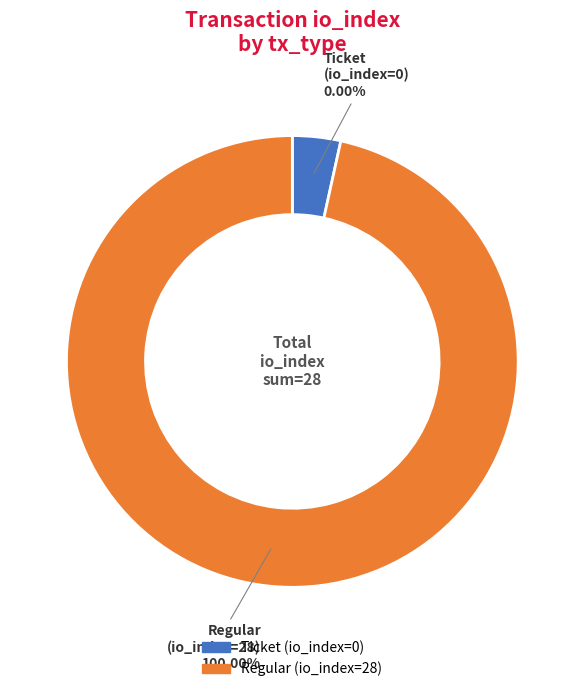

To the nearest percent, what is the difference between the Regular (io_index=28) and Ticket (io_index=0) slice percentages?

100%